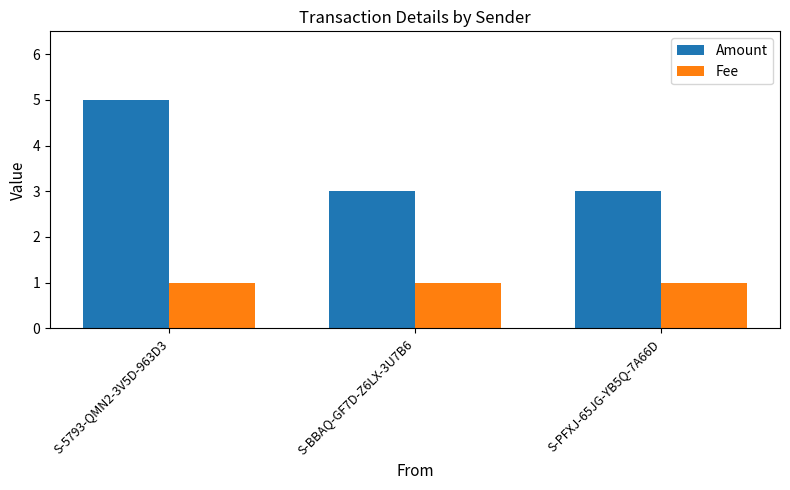

At how many categories does at least one series exceed 1?

3